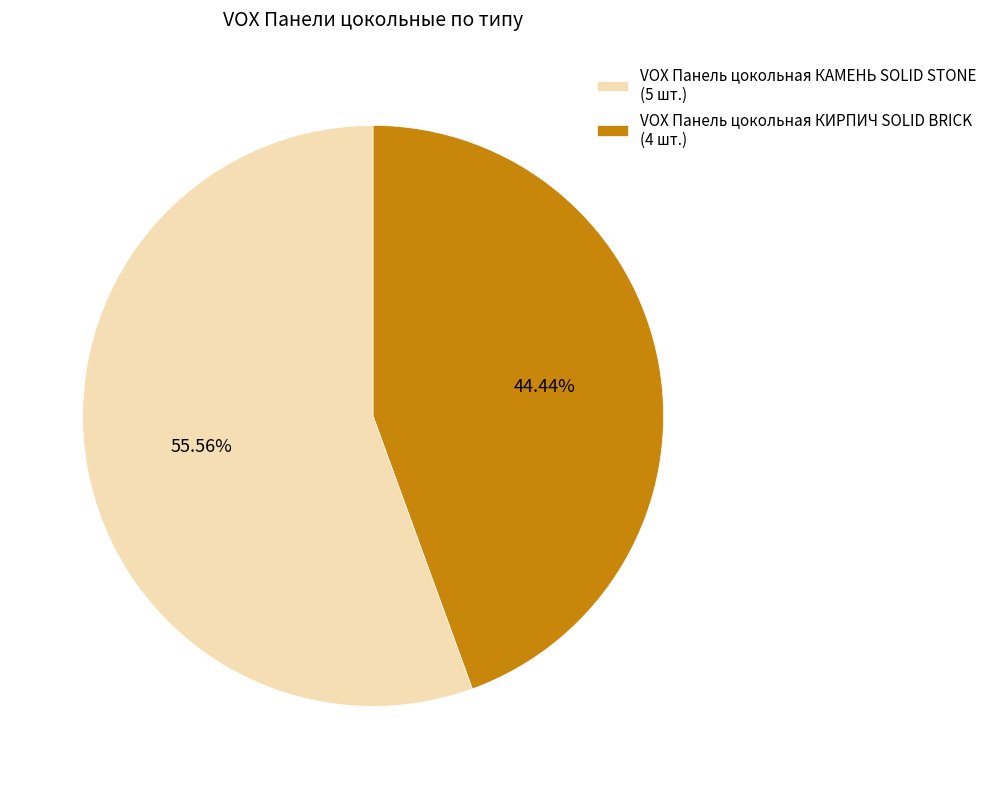

Combined, what portion of the pie is VOX Панель цокольная КАМЕНЬ SOLID STONE and VOX Панель цокольная КИРПИЧ SOLID BRICK?

100.0%